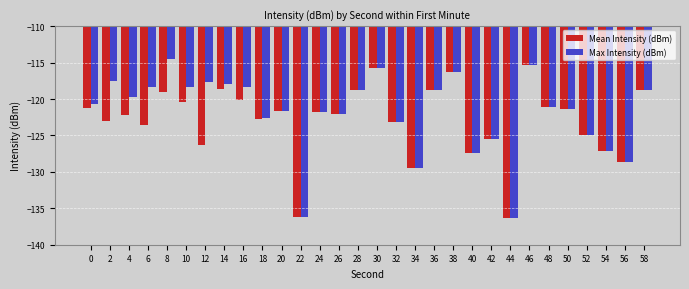

True or false: Mean Intensity (dBm) has a value of -181.7 at 16.

False